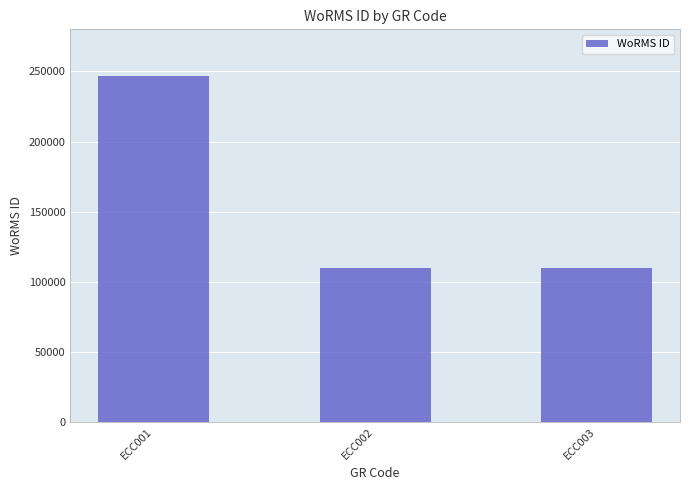

What is the minimum value shown in the chart?

109711